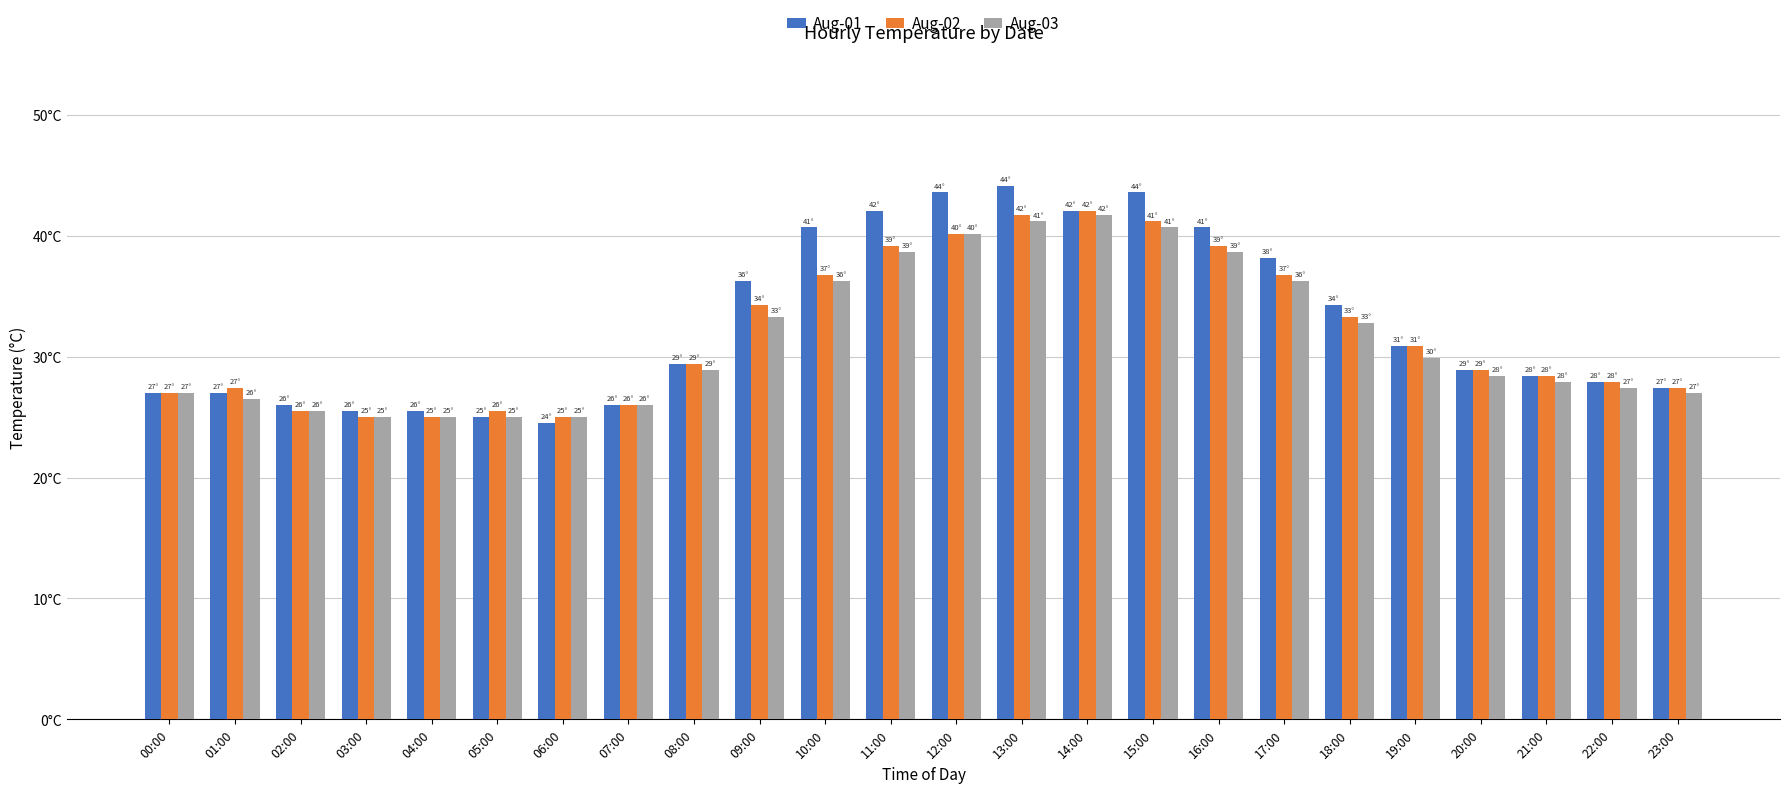

The Aug-02 series shows 36.8 at 10:00. True or false?

True